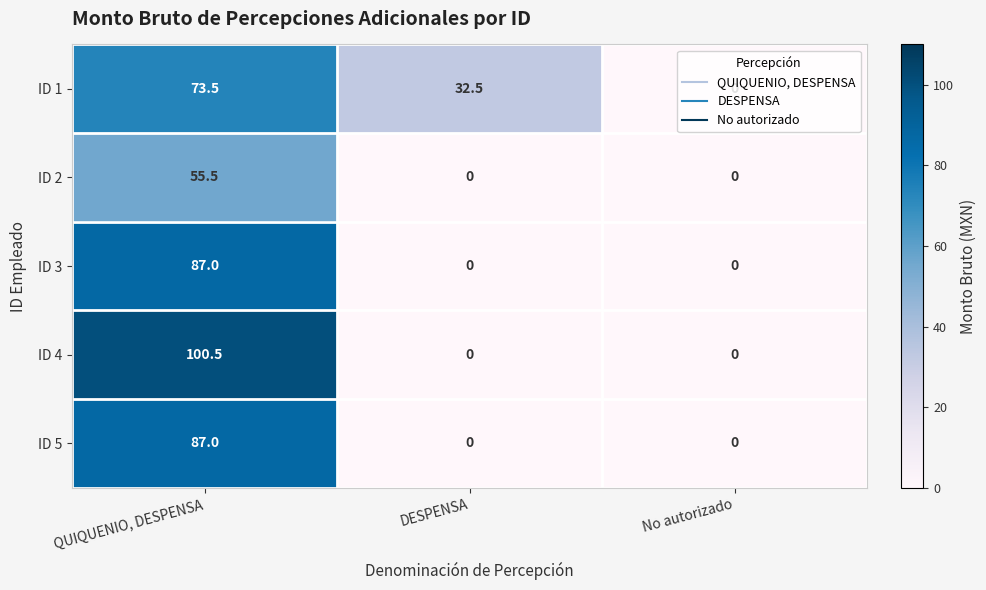

What is the maximum value shown in the chart?

100.5